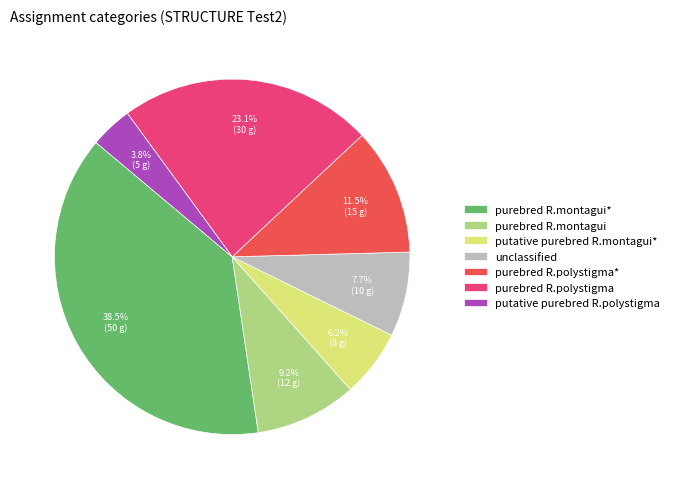

What percentage is the putative purebred R.montagui* slice, to the nearest percent?

6%